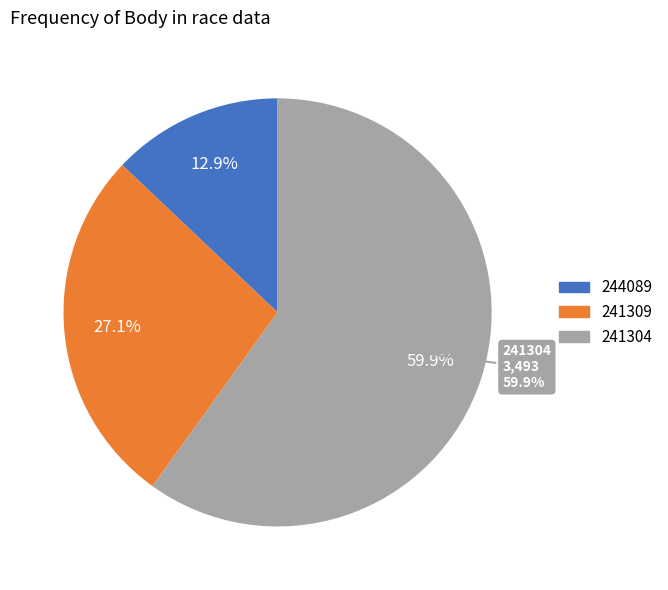

What percentage do 244089 and 241304 together represent?

72.9%